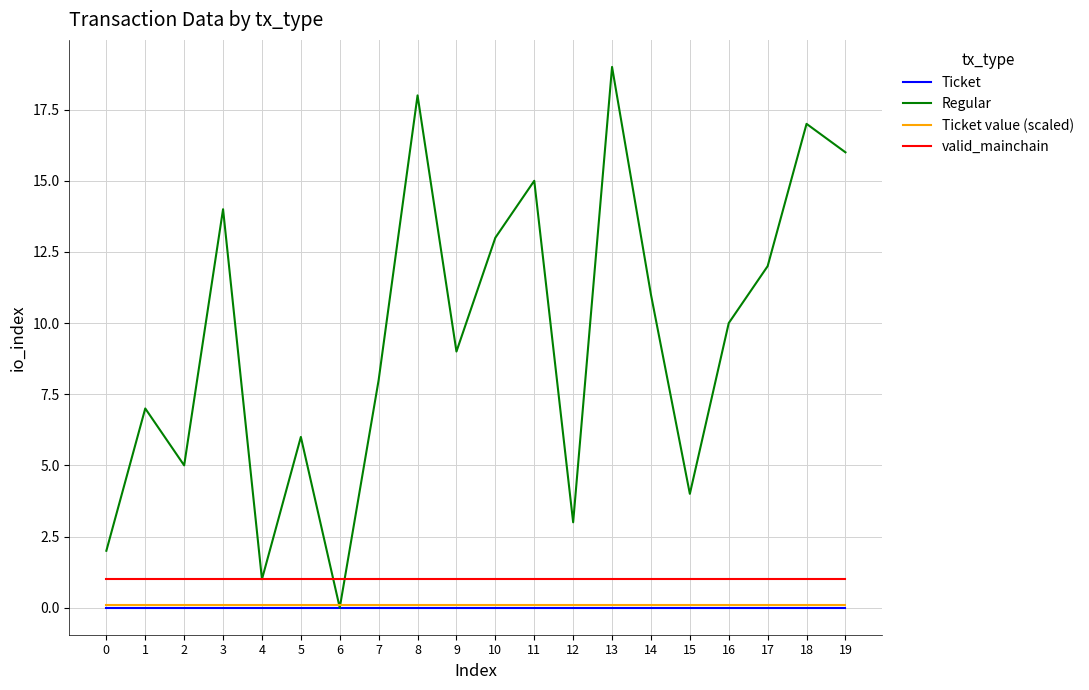

What is the maximum value shown in the chart?

19.0